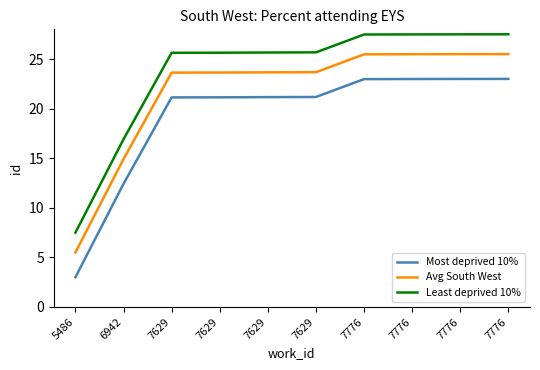

True or false: Most deprived 10% and Avg South West intersect in this chart.

False